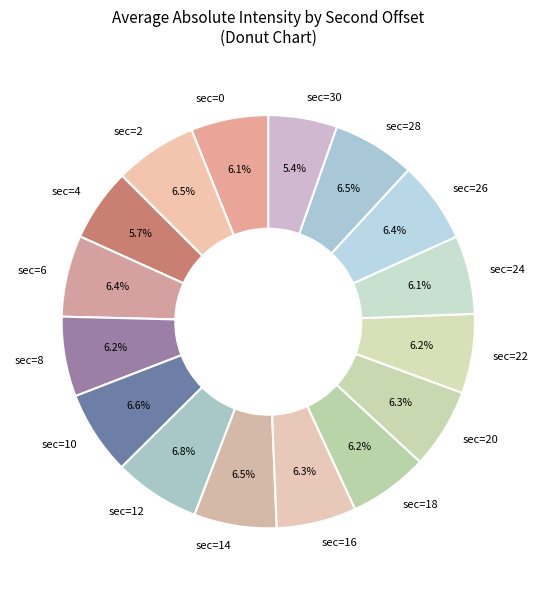

How many slices are in this pie chart?

16